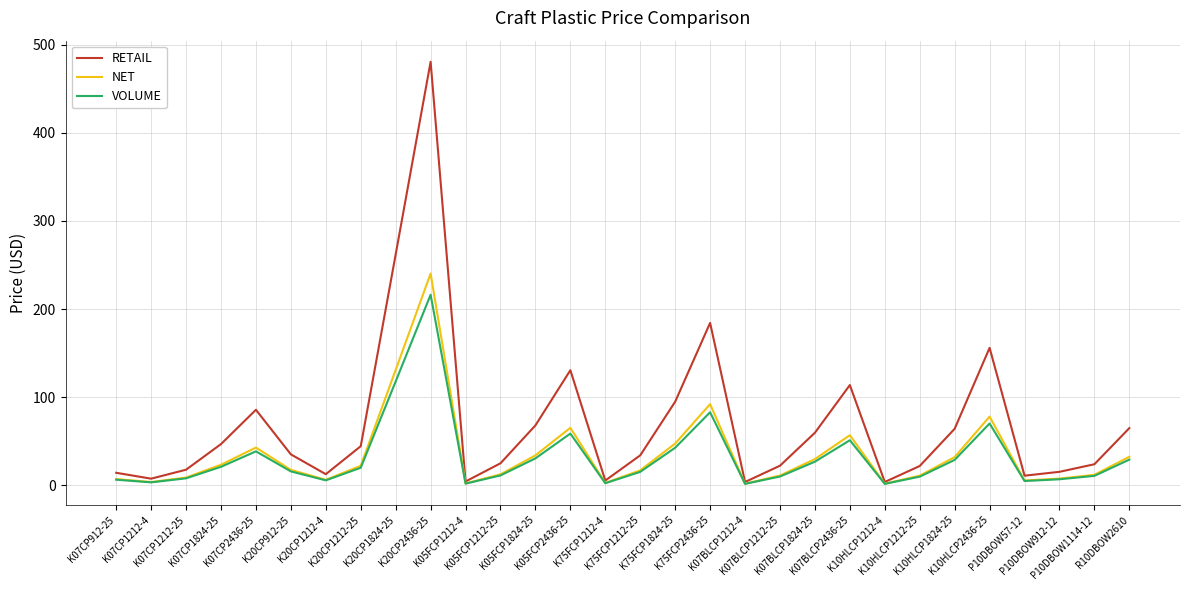

Which series has the largest range (max minus min)?

RETAIL